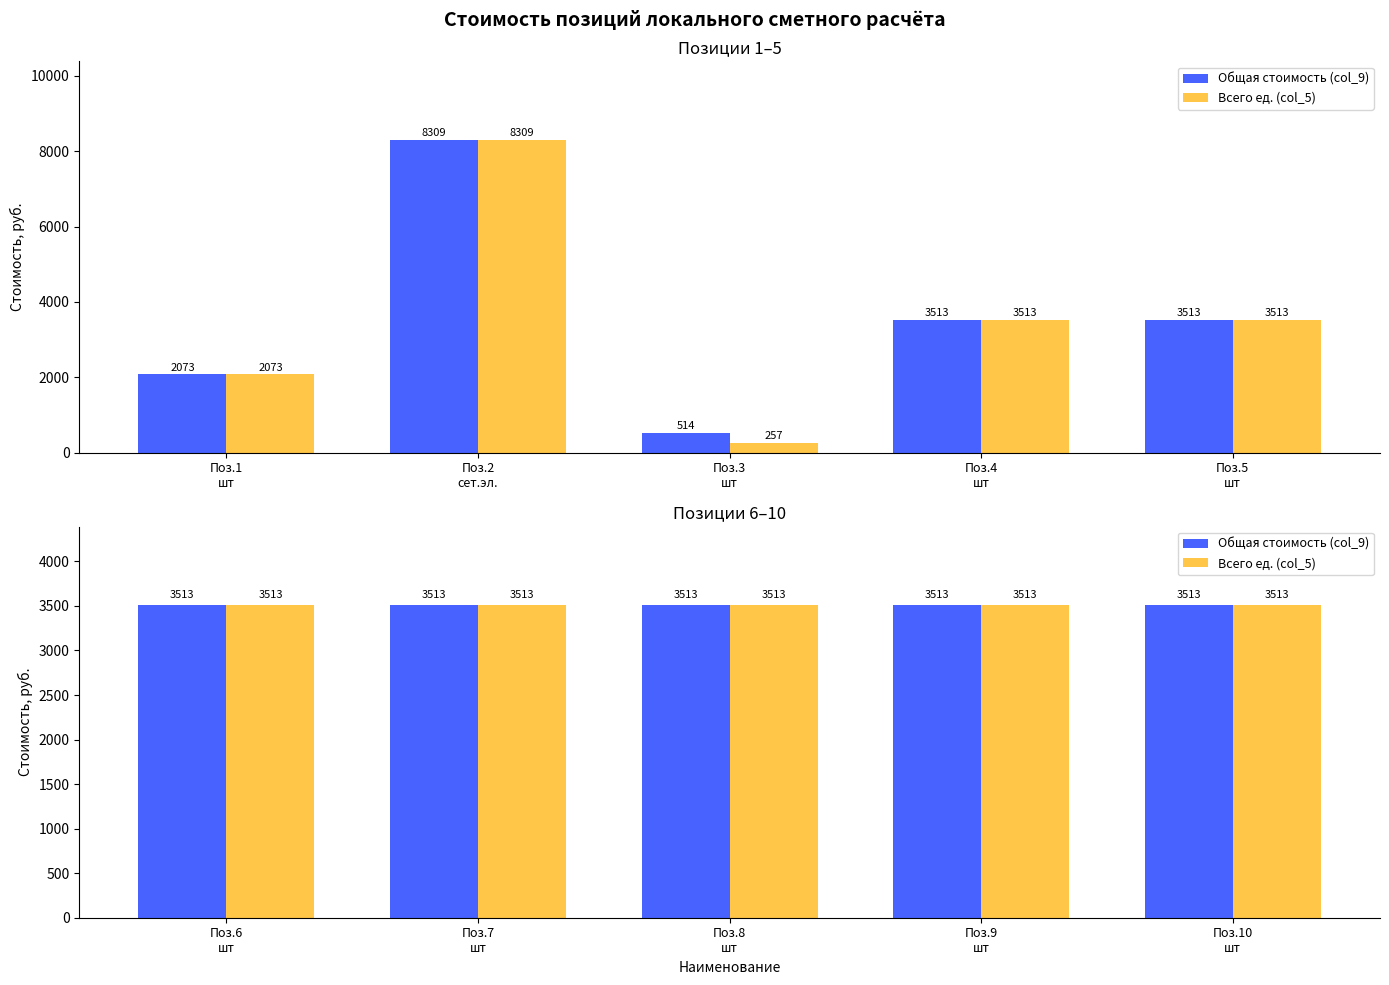

Rank the series by their average value, from lowest to highest.

Всего ед. (col_5), Общая стоимость (col_9)